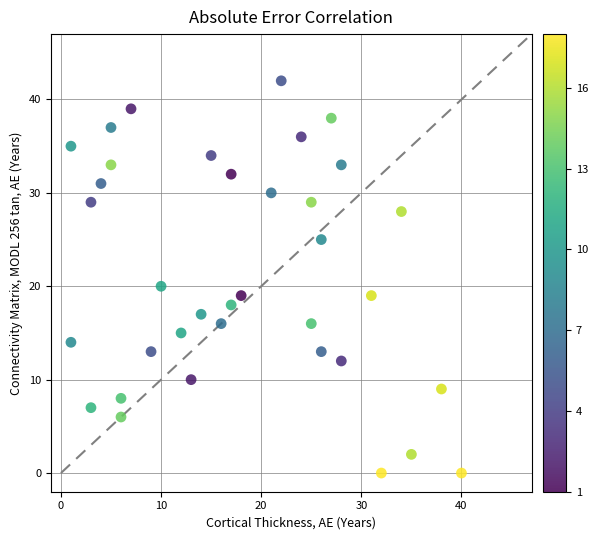

What Y value in the scatter plot is closest to 21?

20